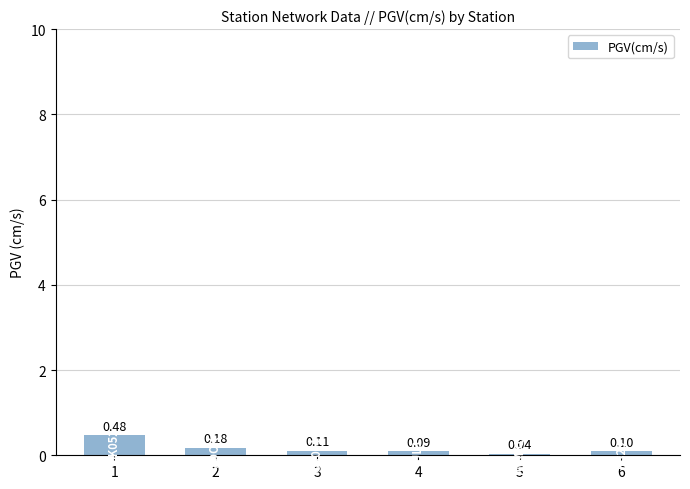

Which category has the highest value across all series?

1